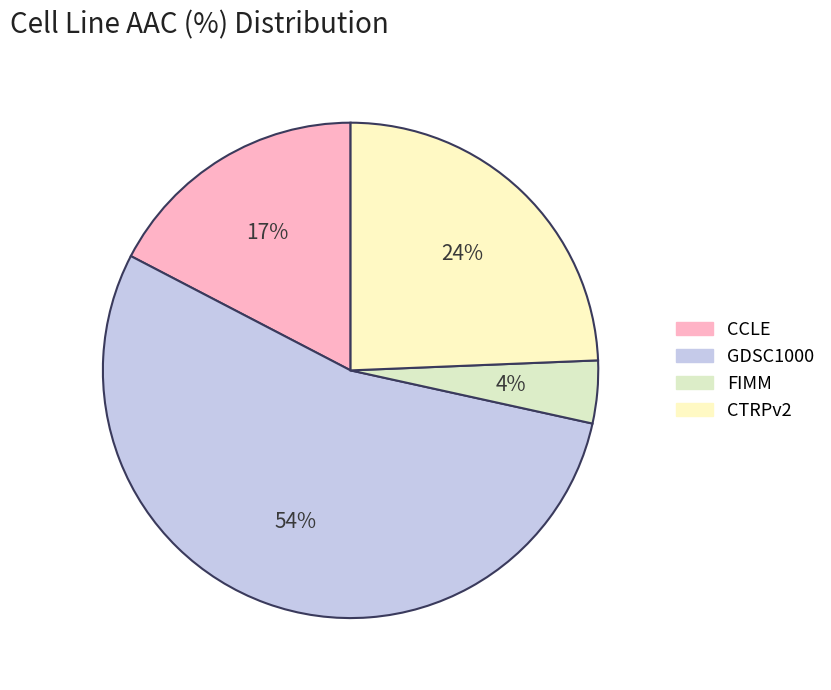

To the nearest percent, what portion does CTRPv2 represent?

24%